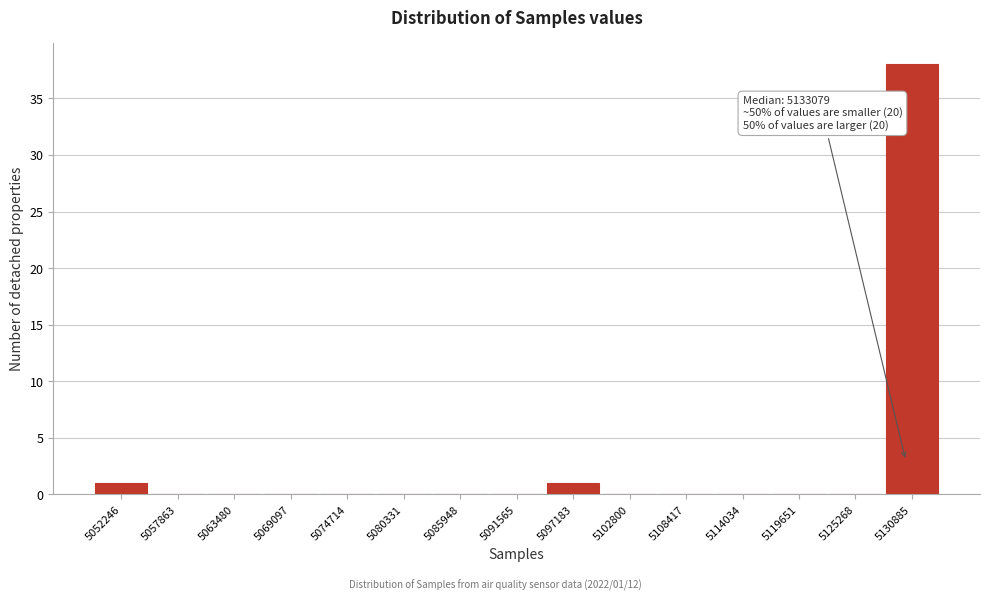

Reading left to right, transcribe all the data shown in this chart.

5052246=1	5057863=0	5063480=0	5069097=0	5074714=0	5080331=0	5085948=0	5091565=0	5097183=1	5102800=0	5108417=0	5114034=0	5119651=0	5125268=0	5130885=38